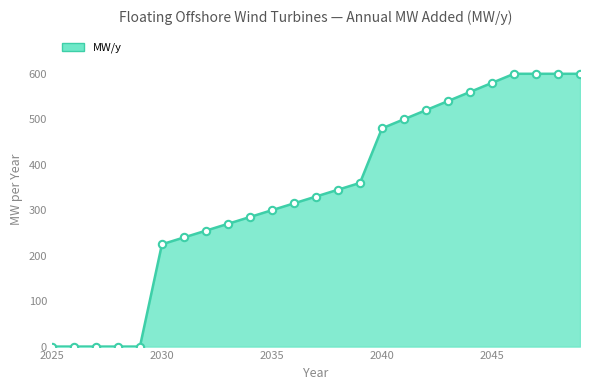

What is the difference between the maximum and minimum values?

600